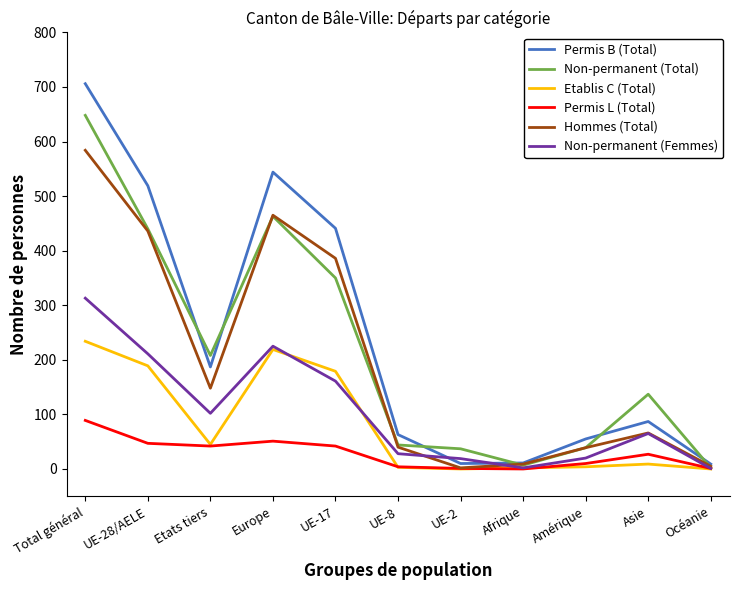

Count the number of data series in this chart.

6